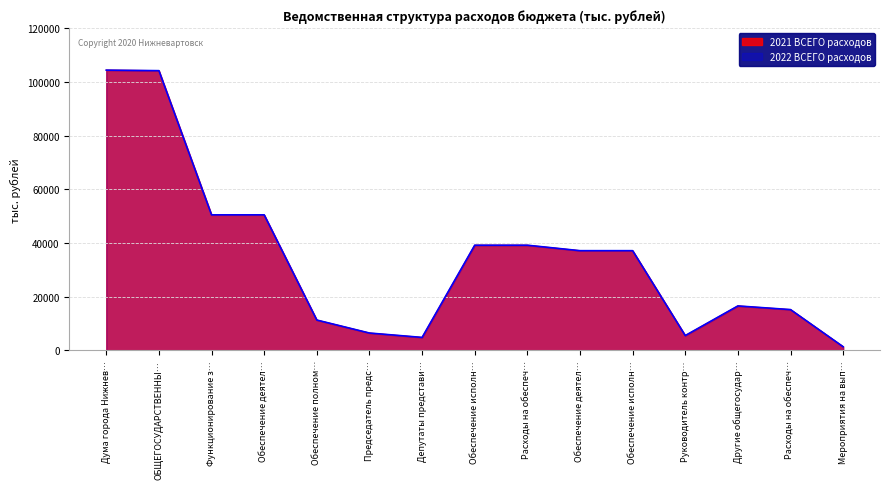

What is the average value of the 2021 ВСЕГО расходов series?

34897.9